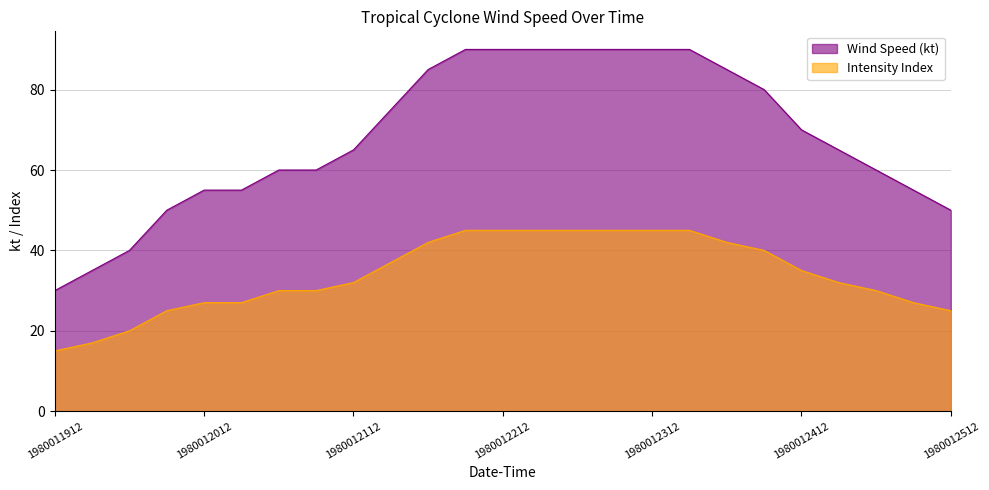

Which series has the largest range (max minus min)?

Wind Speed (kt)